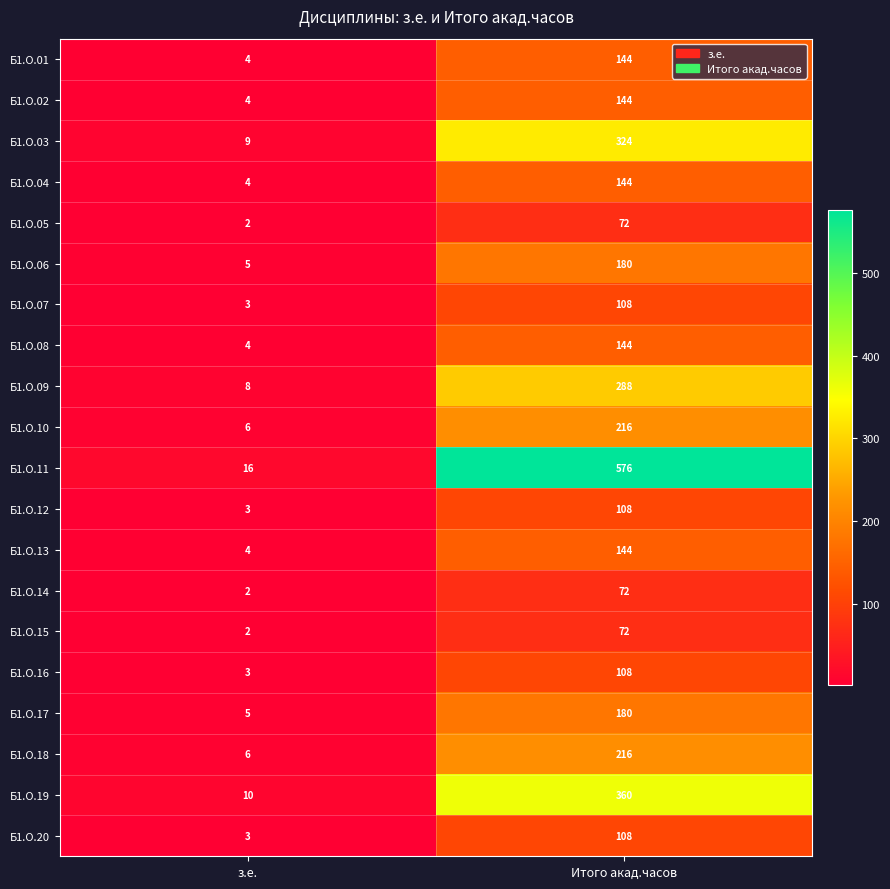

Rank the categories by Б1.О.06 value from highest to lowest.

Итого акад.часов, з.е.